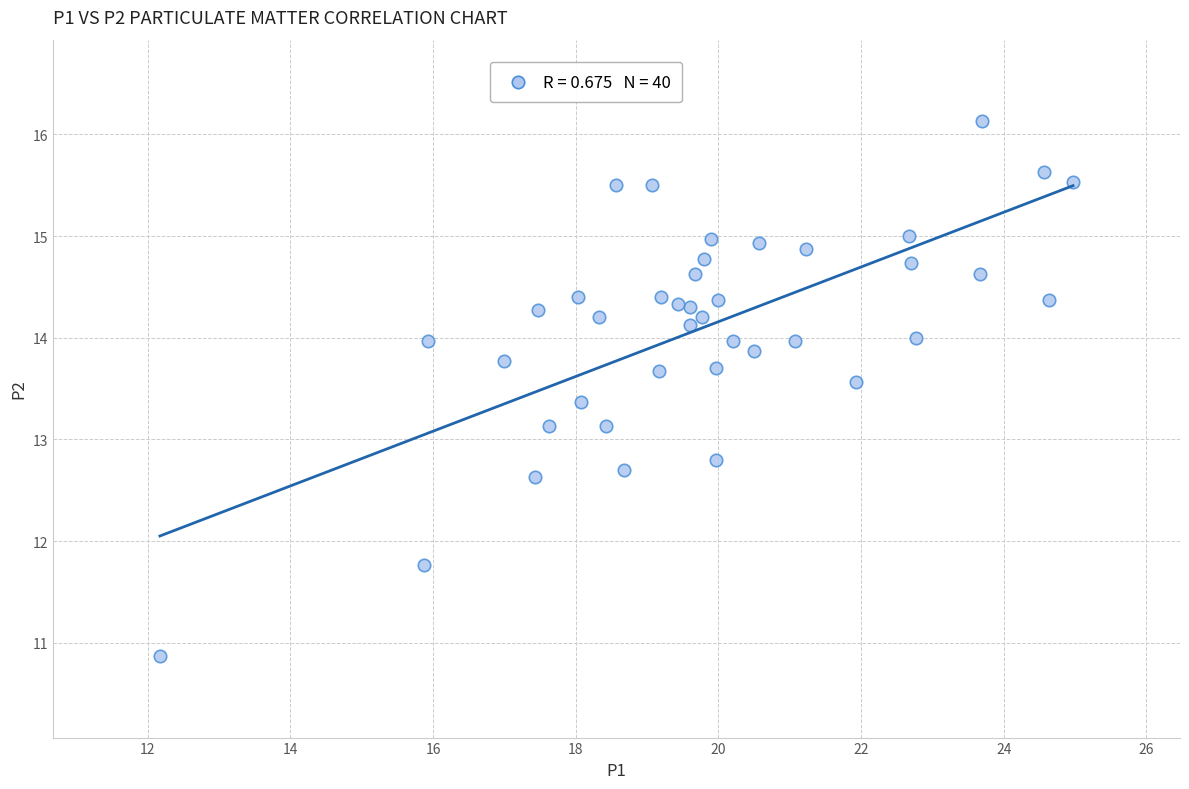

What is the range of X values (max minus min)?

12.8